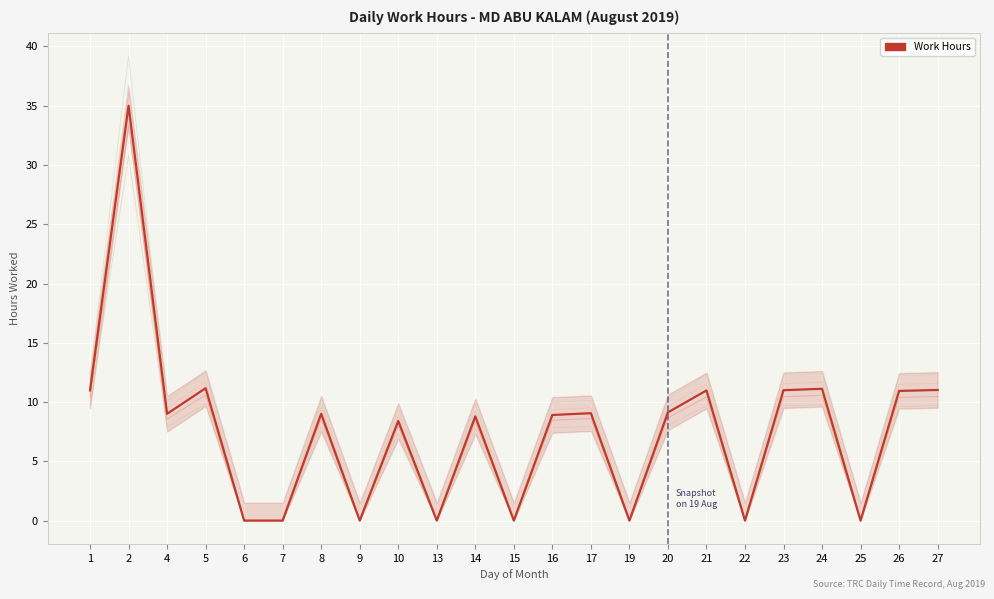

At which label is the value closest to 17?

5